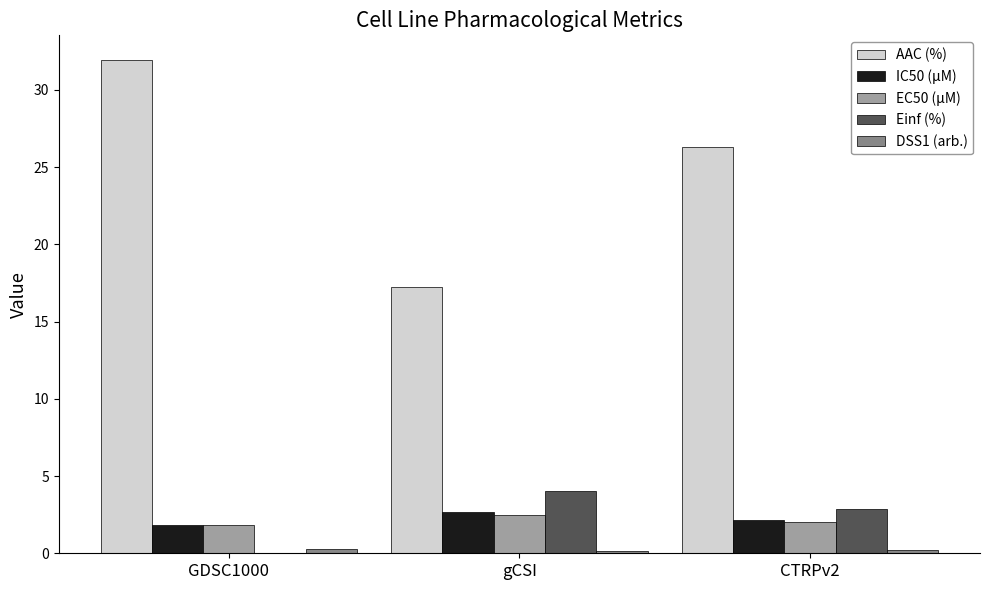

Which series has the largest total across all categories?

AAC (%)